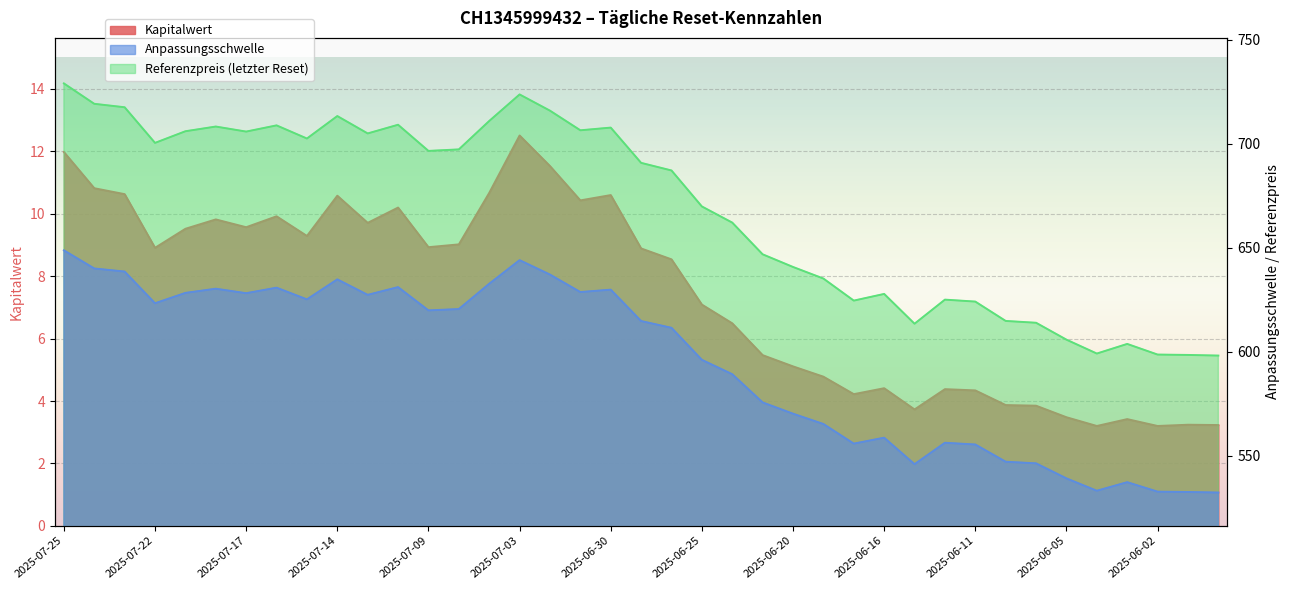

True or false: Referenzpreis (letzter Reset) and Kapitalwert intersect in this chart.

False